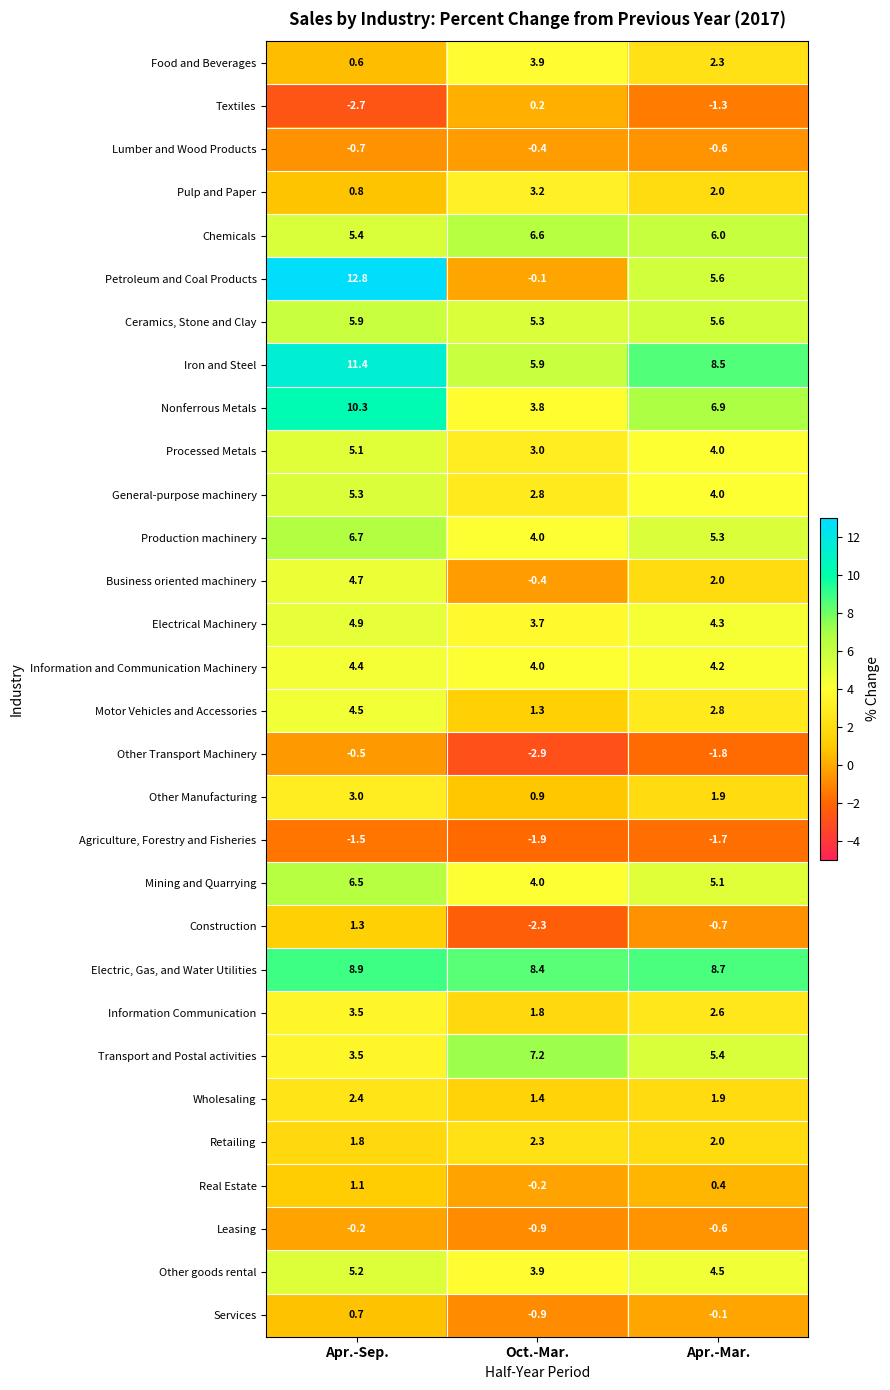

What is the approximate value of Other goods rental at Oct.-Mar.?

3.9